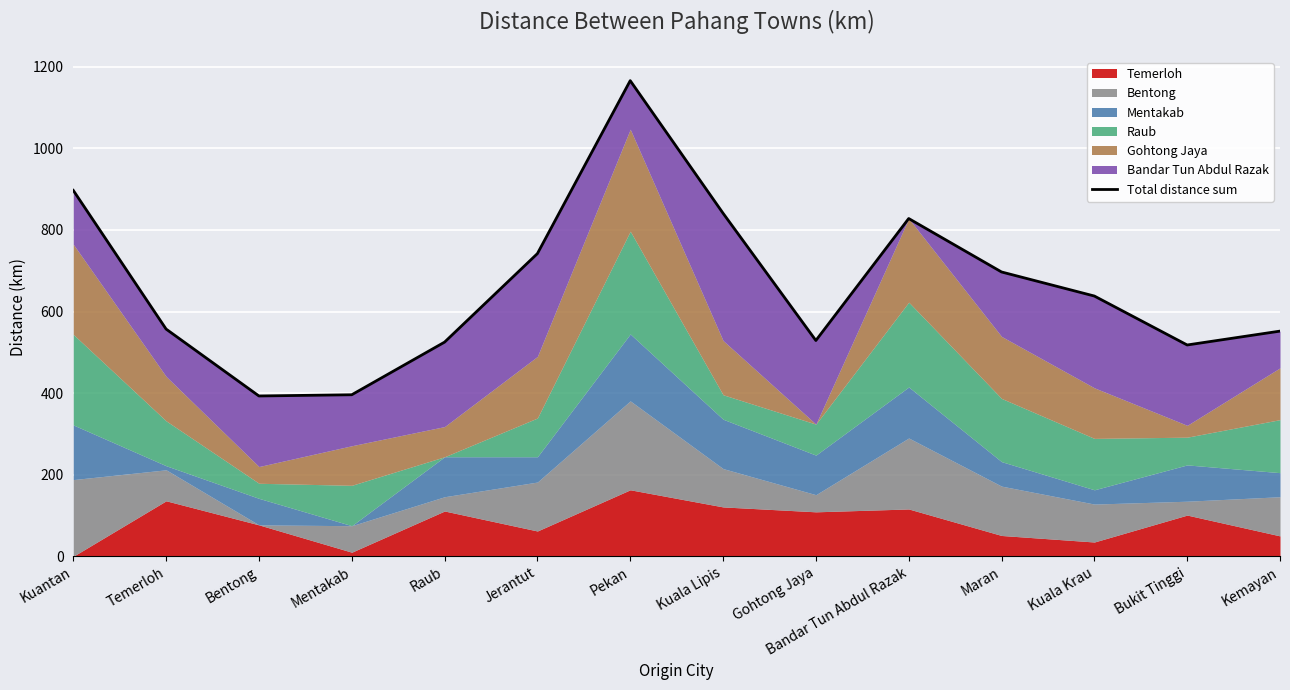

Reading right to left, transcribe all the data shown in this chart.

Kemayan=552	Bukit Tinggi=518	Kuala Krau=638	Maran=697	Bandar Tun Abdul Razak=828	Gohtong Jaya=529	Kuala Lipis=841	Pekan=1166	Jerantut=742	Raub=525	Mentakab=396	Bentong=393	Temerloh=557	Kuantan=897